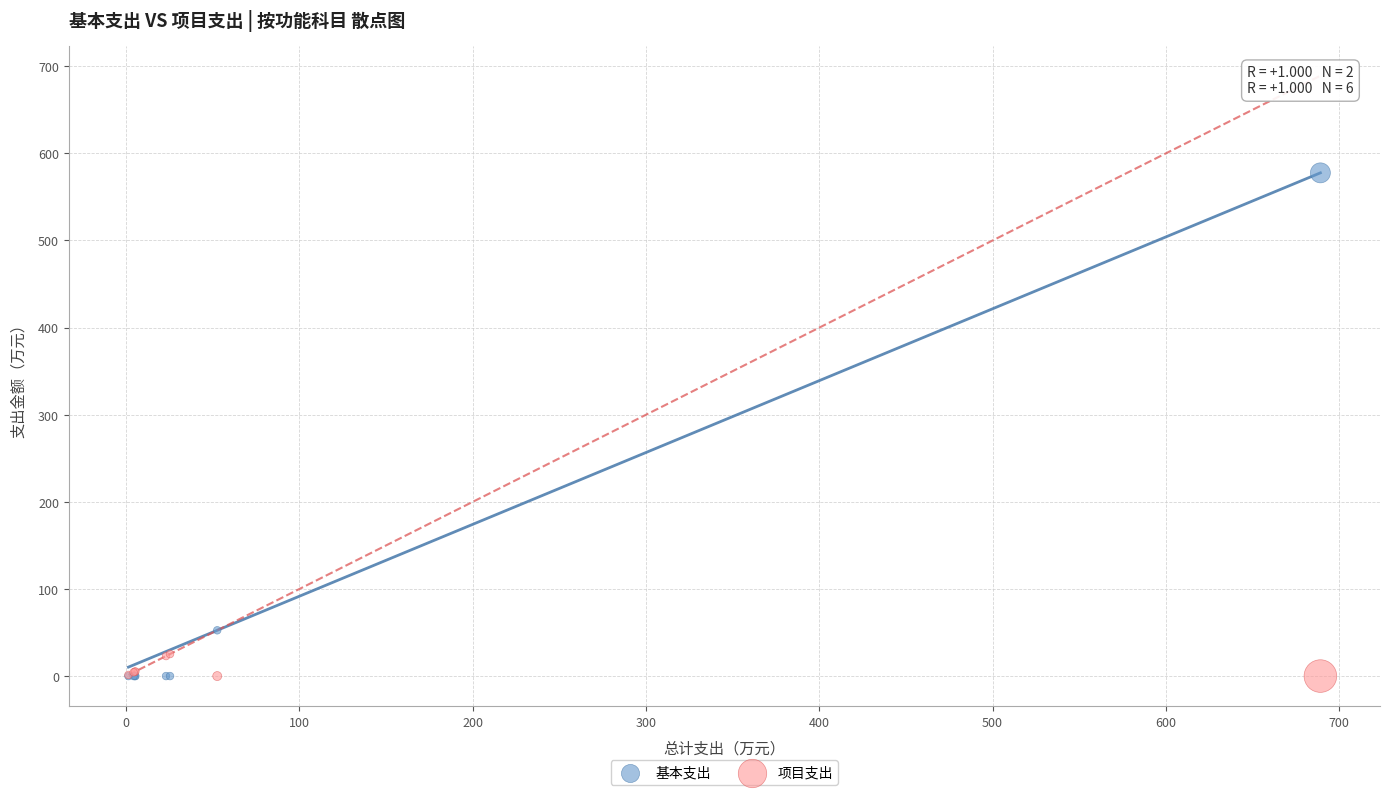

Which series has the largest Y range (max minus min)?

基本支出